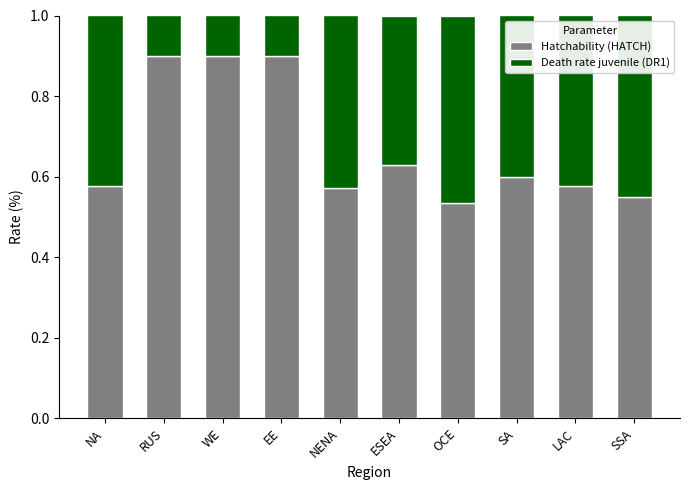

How many data points does each series have?

10